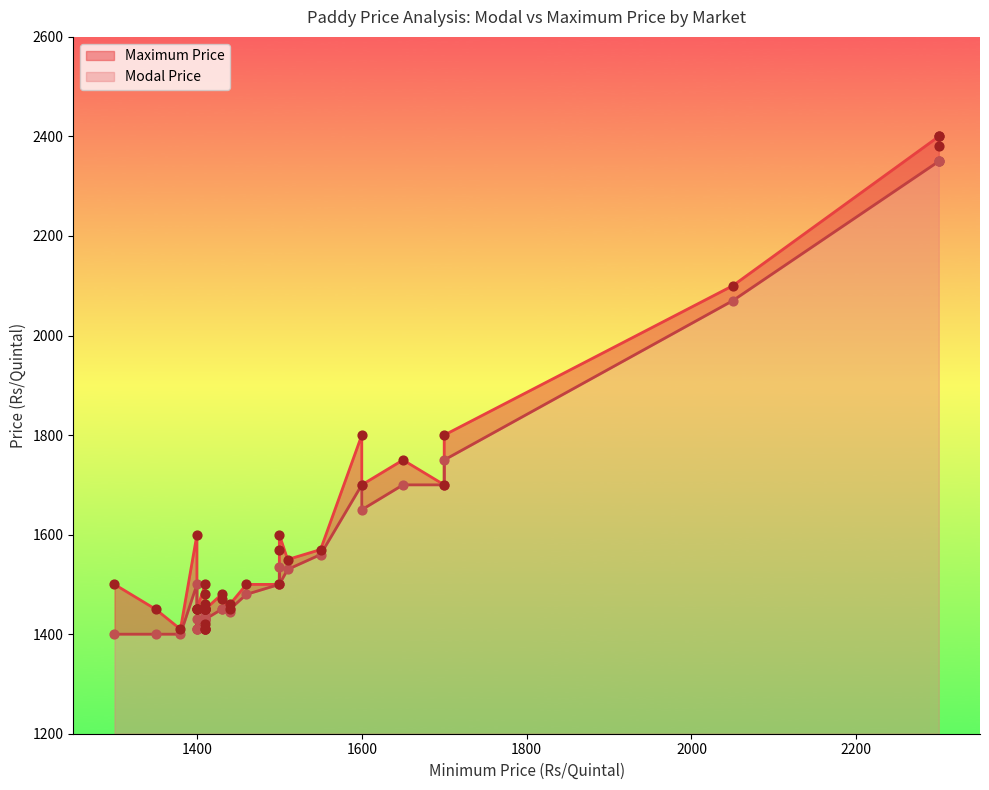

Which series has the largest total across all categories?

Maximum Price